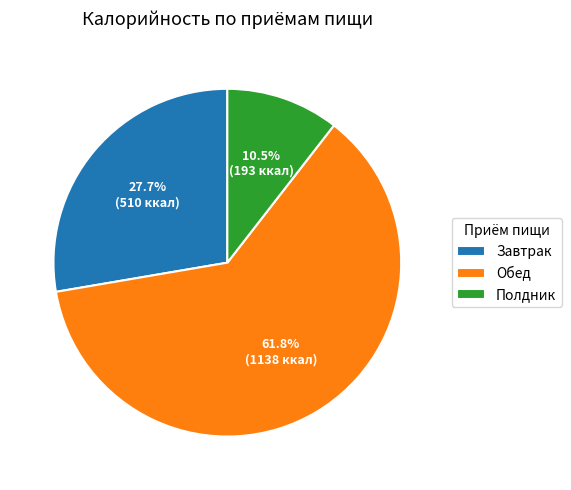

Is it true that Завтрак is 22% of the pie?

False